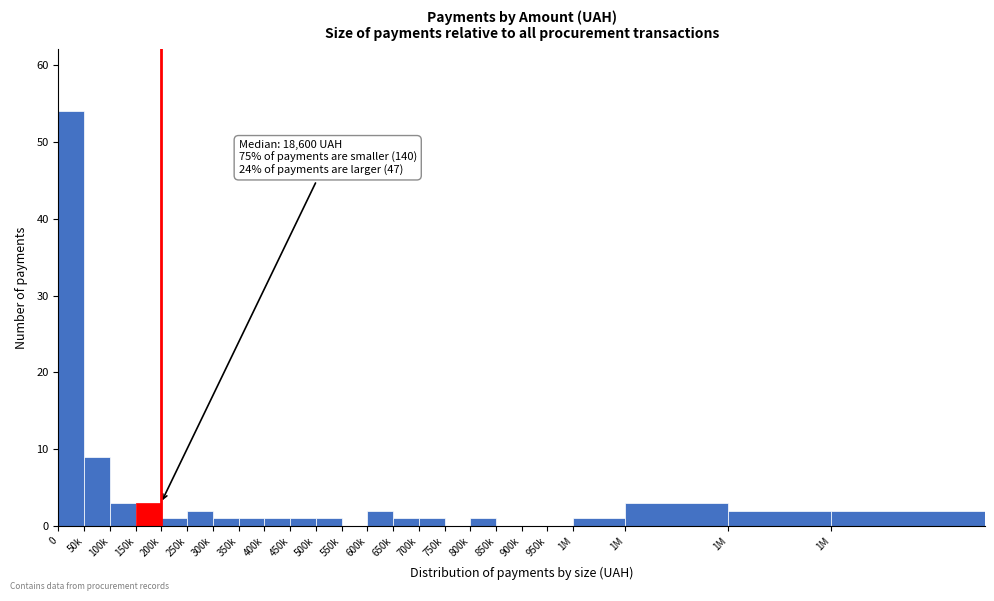

How many categories are shown in the chart?

24